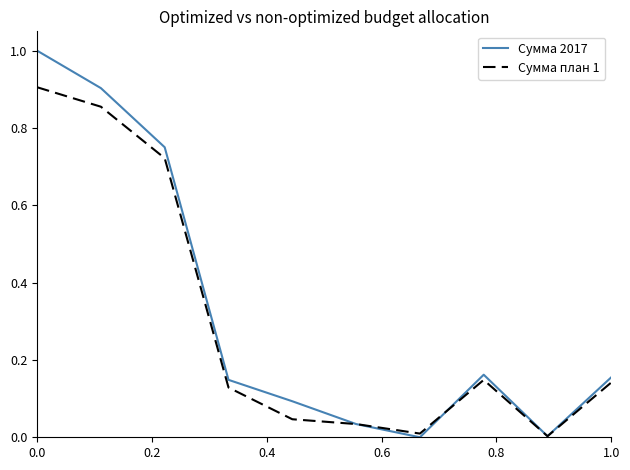

Which series ends up on top after the final intersection of Сумма план 1 and Сумма 2017?

Сумма 2017